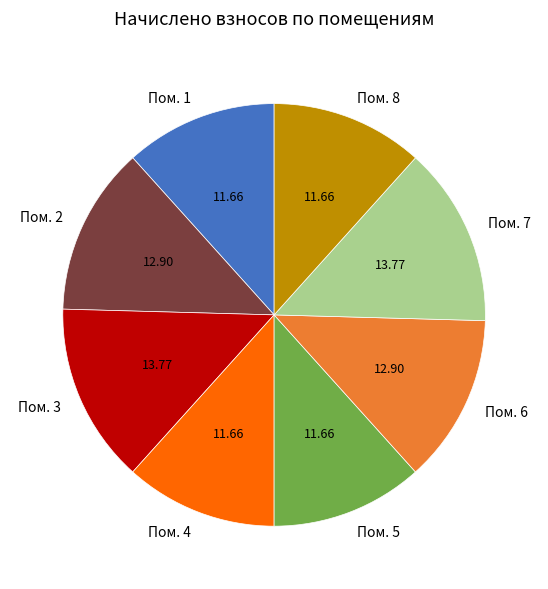

Is there a majority slice in this chart?

No